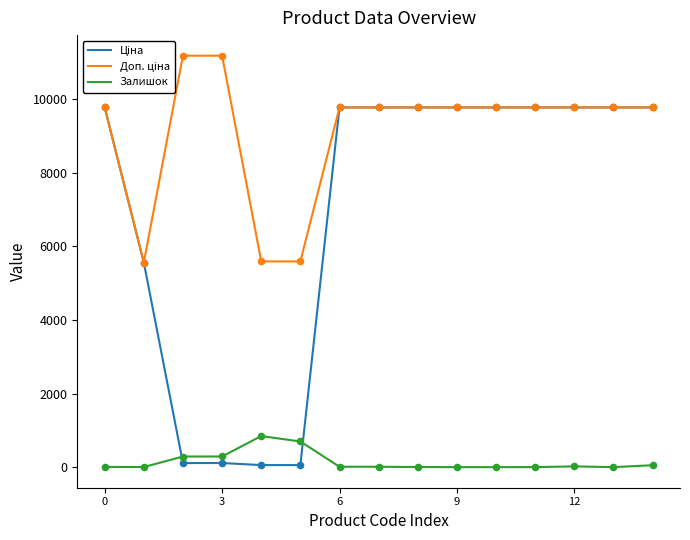

At which category is the sum across all series the highest?

14